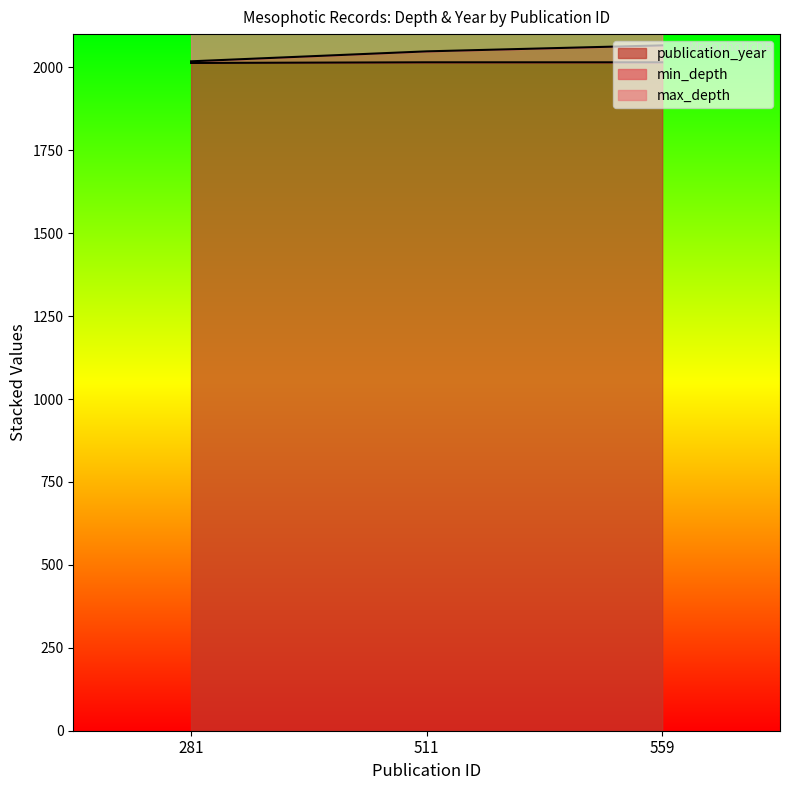

At which label is min_depth closest to 2042?

511